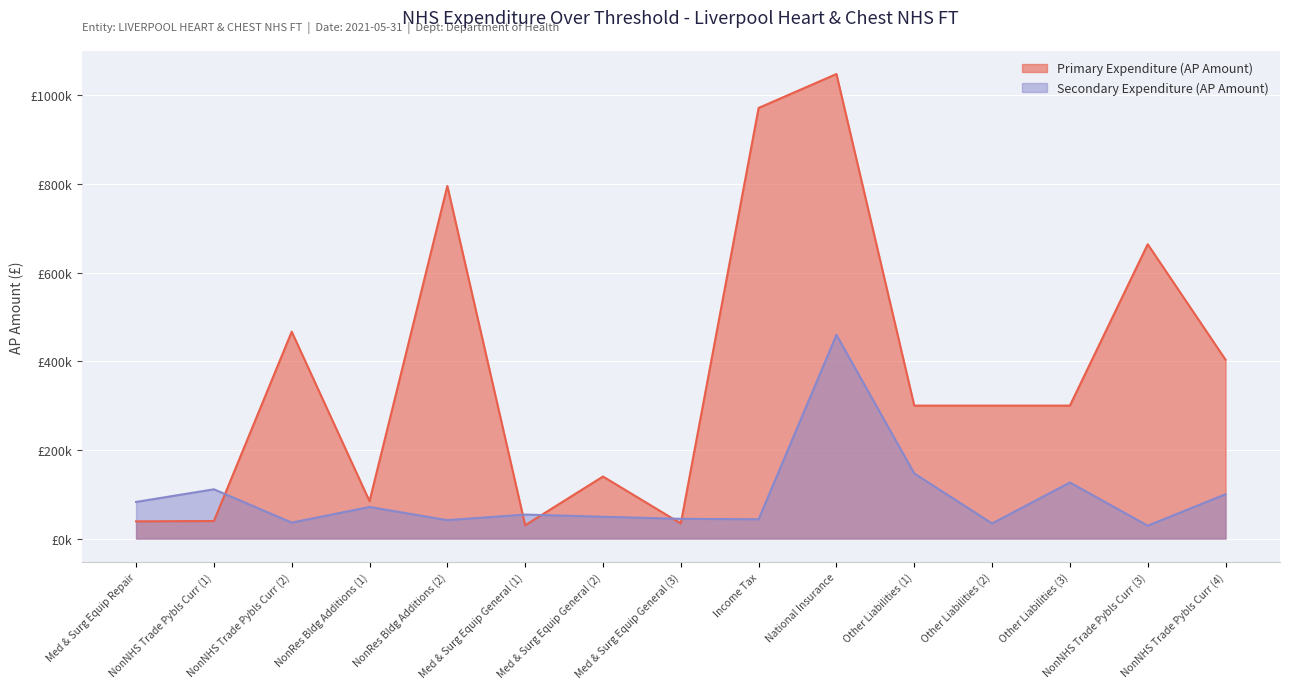

List the series in order of their peak value, lowest first.

Secondary Expenditure (AP Amount), Primary Expenditure (AP Amount)